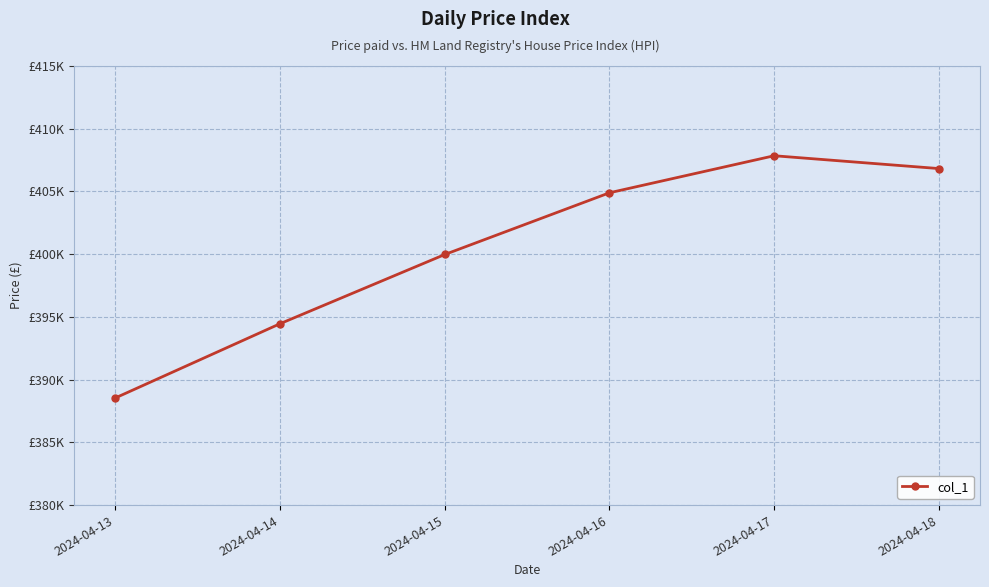

Does the chart have visible grid lines?

Yes